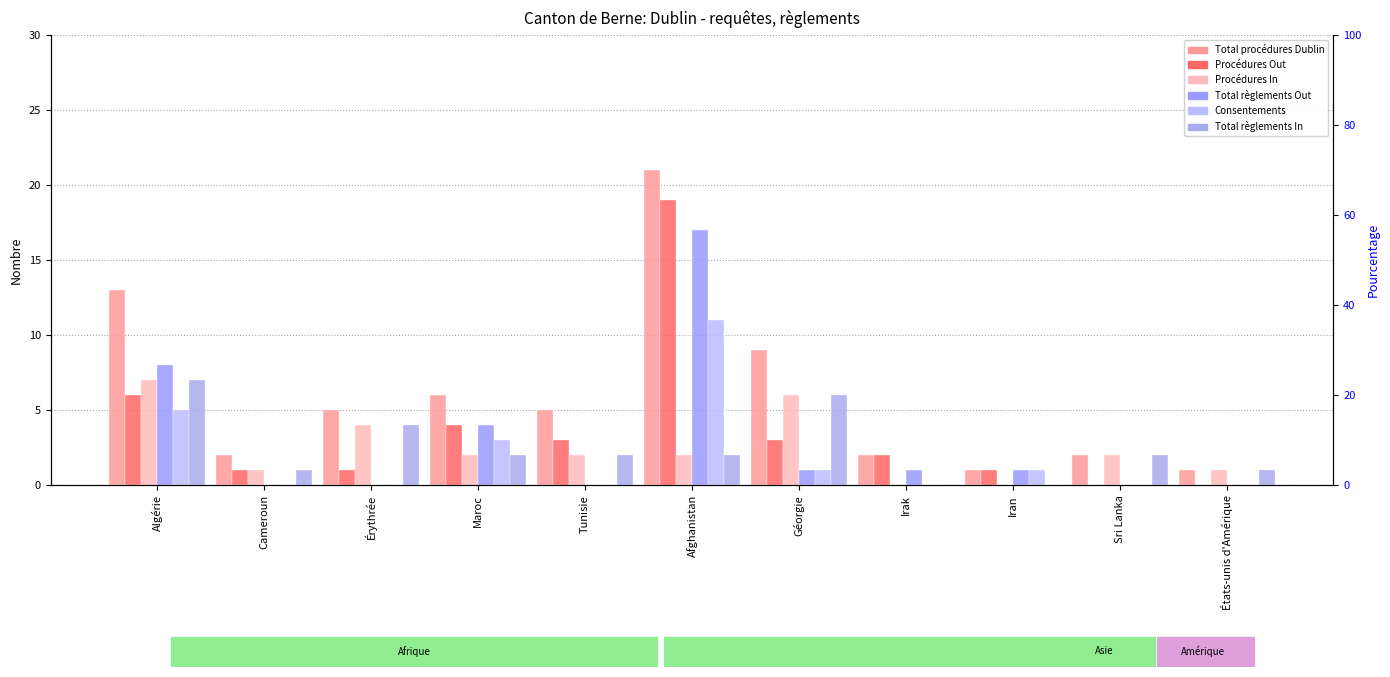

Which category has the lowest value in the Consentements series?

Cameroun